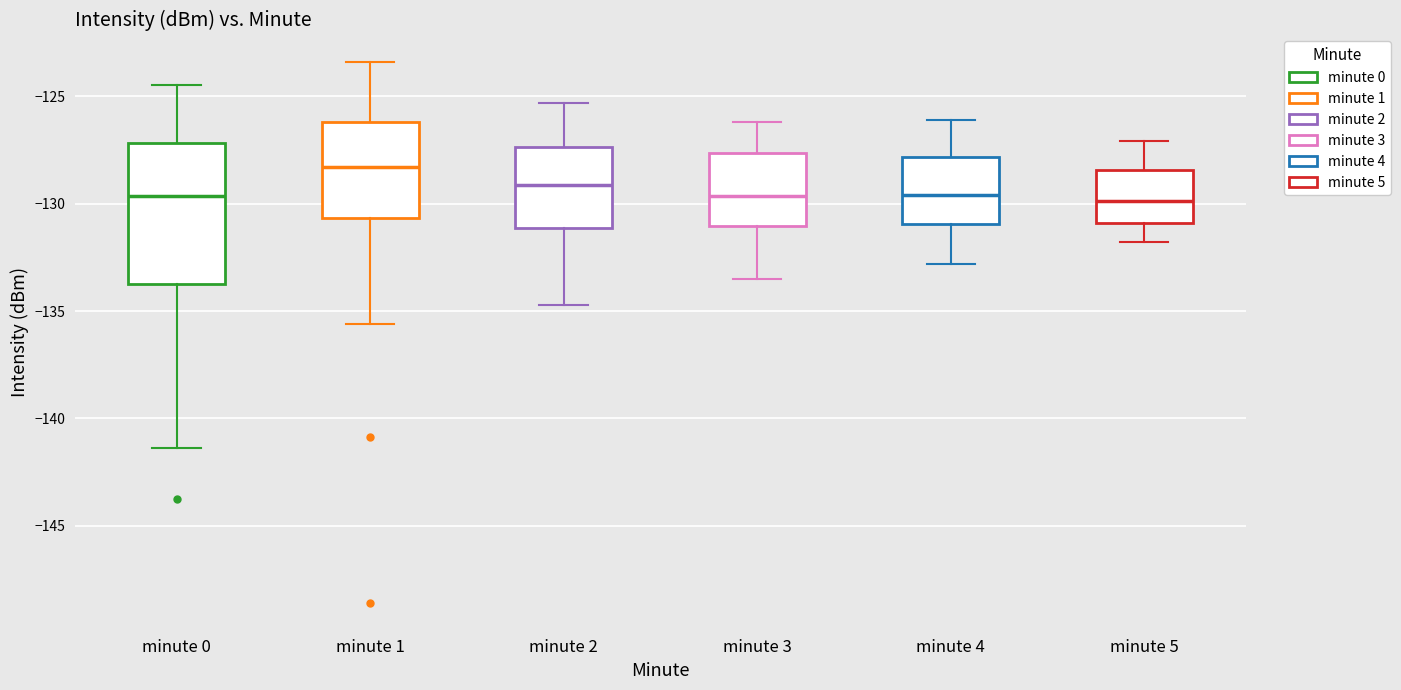

Comparing the boxes themselves (not the whiskers), which one is the tallest?

minute 0